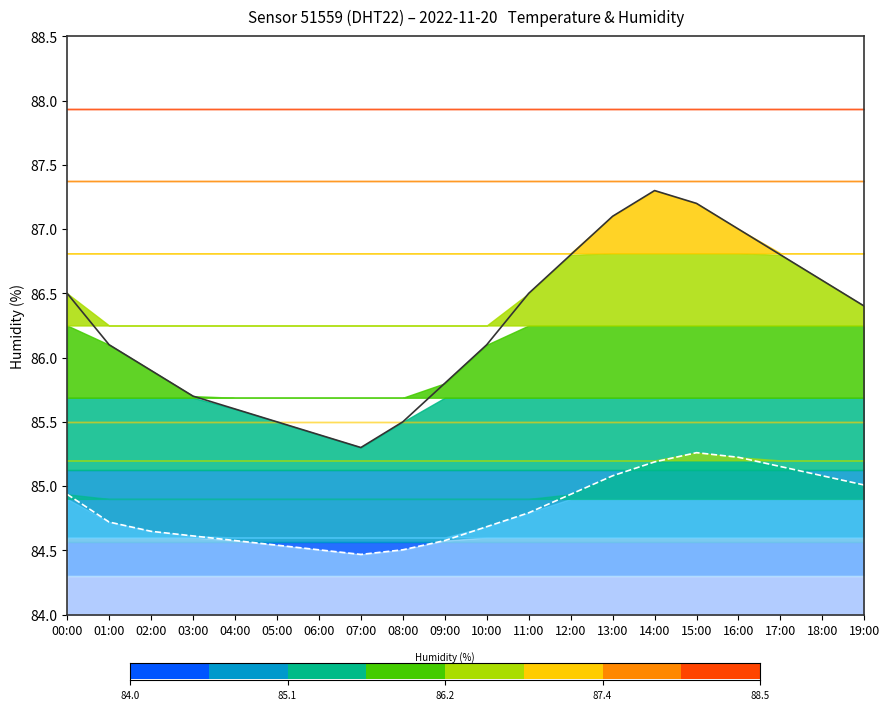

Which has a higher value, 12:00 or 08:00?

12:00